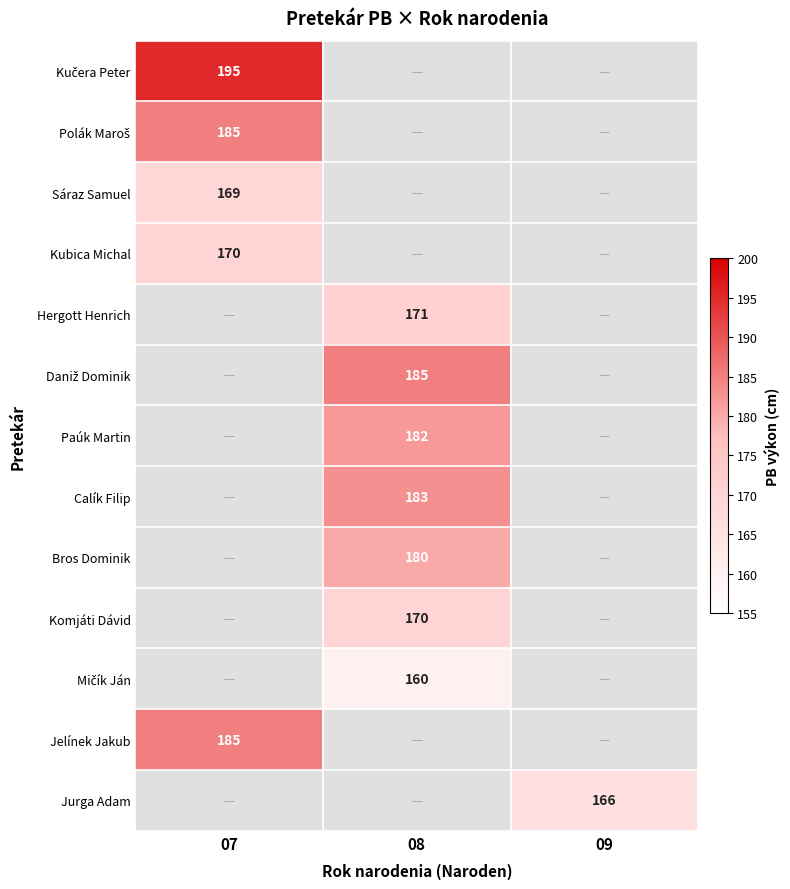

Which has a higher value, 08 or 07?

07